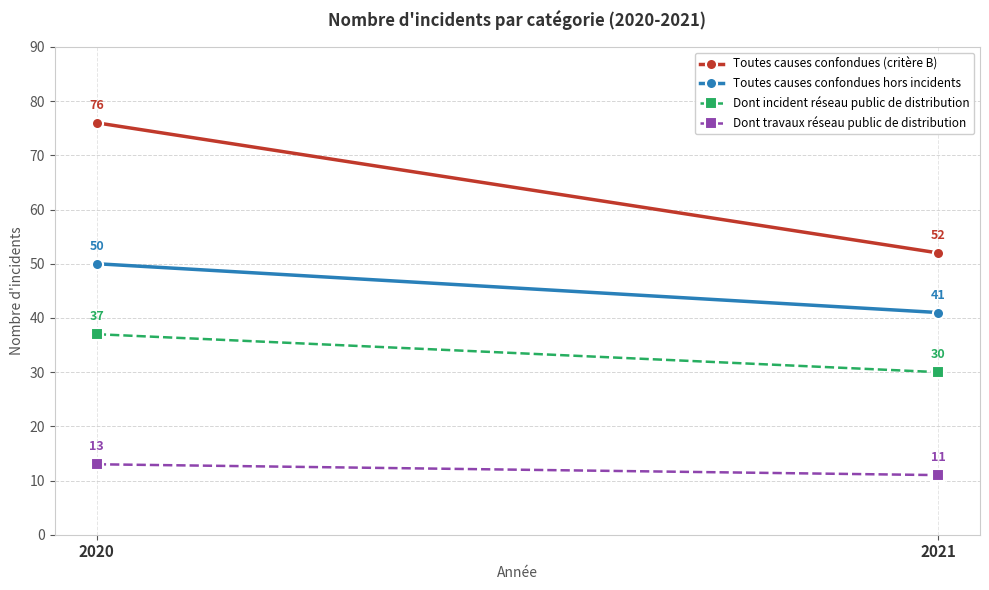

Which category has the highest value in the Dont incident réseau public de distribution series?

2020